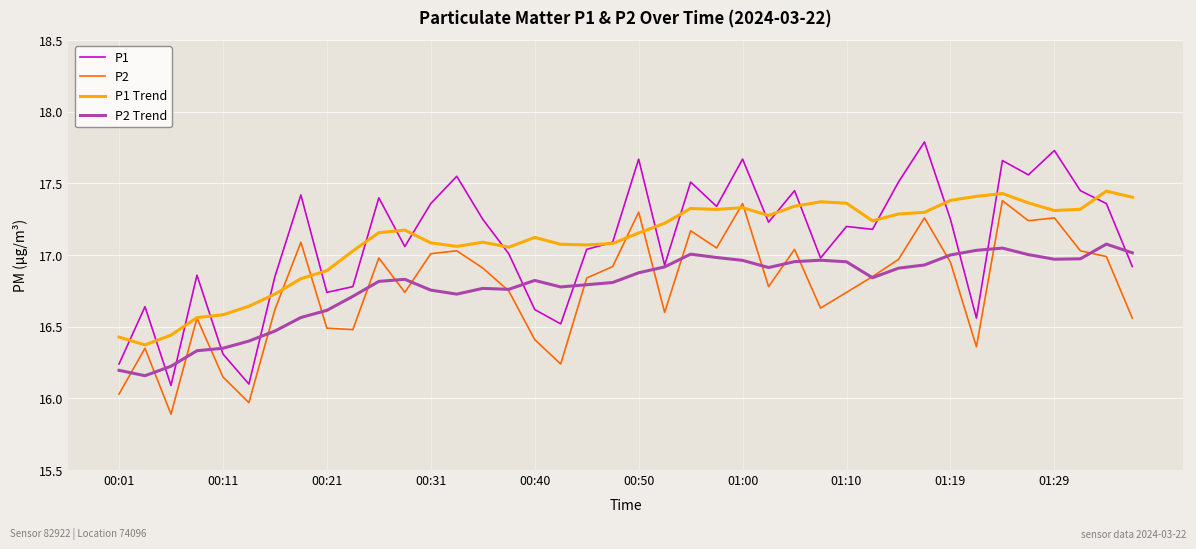

Which series has the widest spread of values?

P1